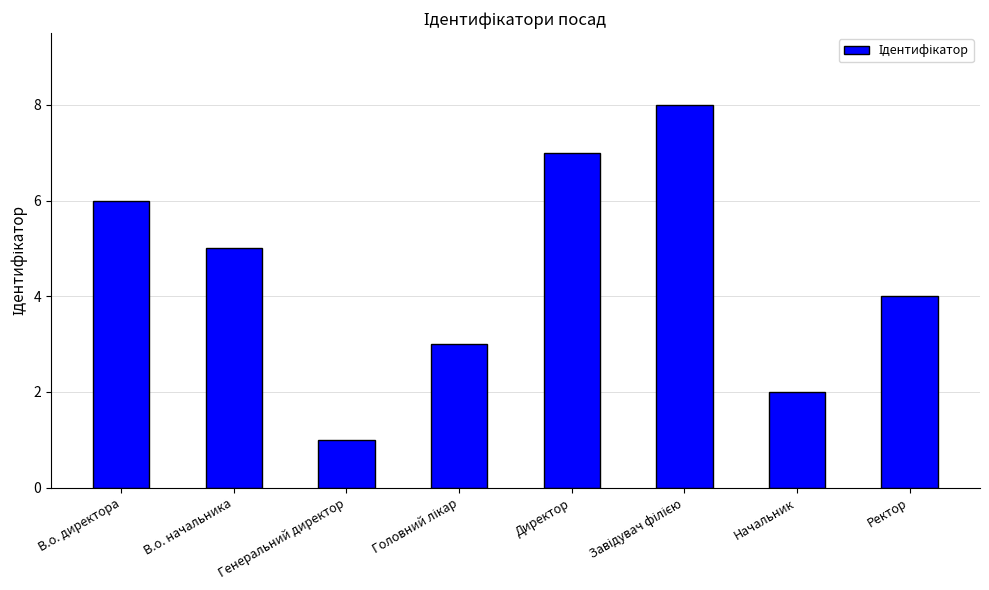

What is the label of the 4th bar from the right?

Директор